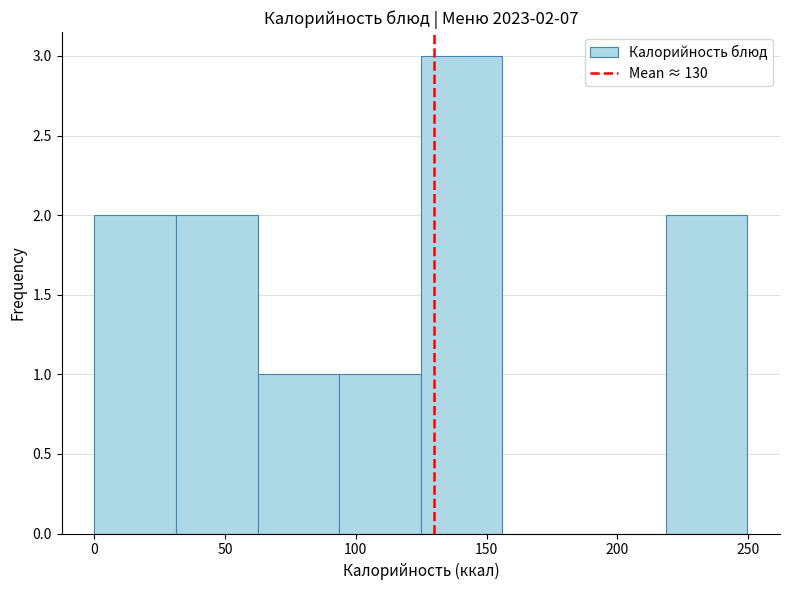

Which range on the x-axis has the tallest bar?

125 to 155